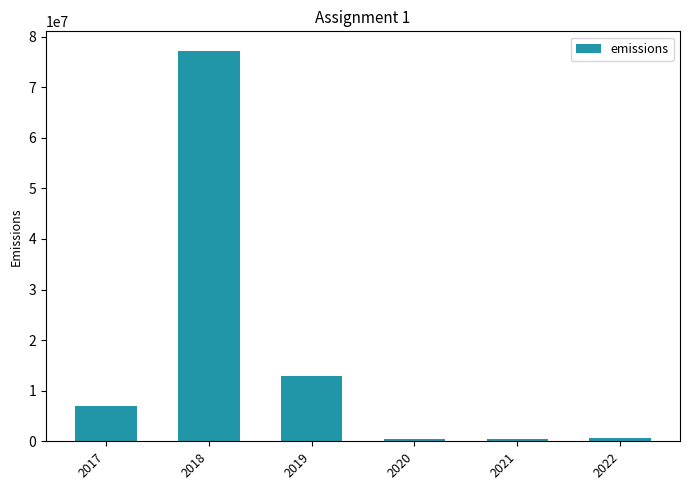

What is the greatest value displayed?

77172855